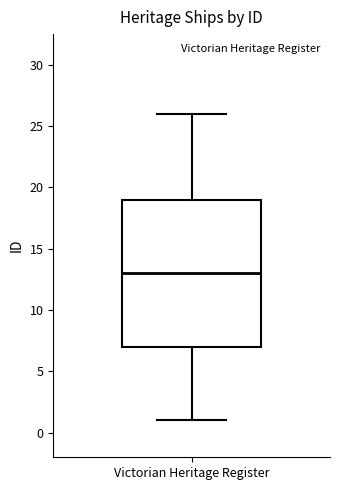

Transcribe this box plot: give where the median line is, the range the box spans, and where the two whiskers end, as read against the y-axis. The values are not printed on the chart, so give them approximately, as read against the axis.

median 13, box 7 to 19, whiskers 1 to 26